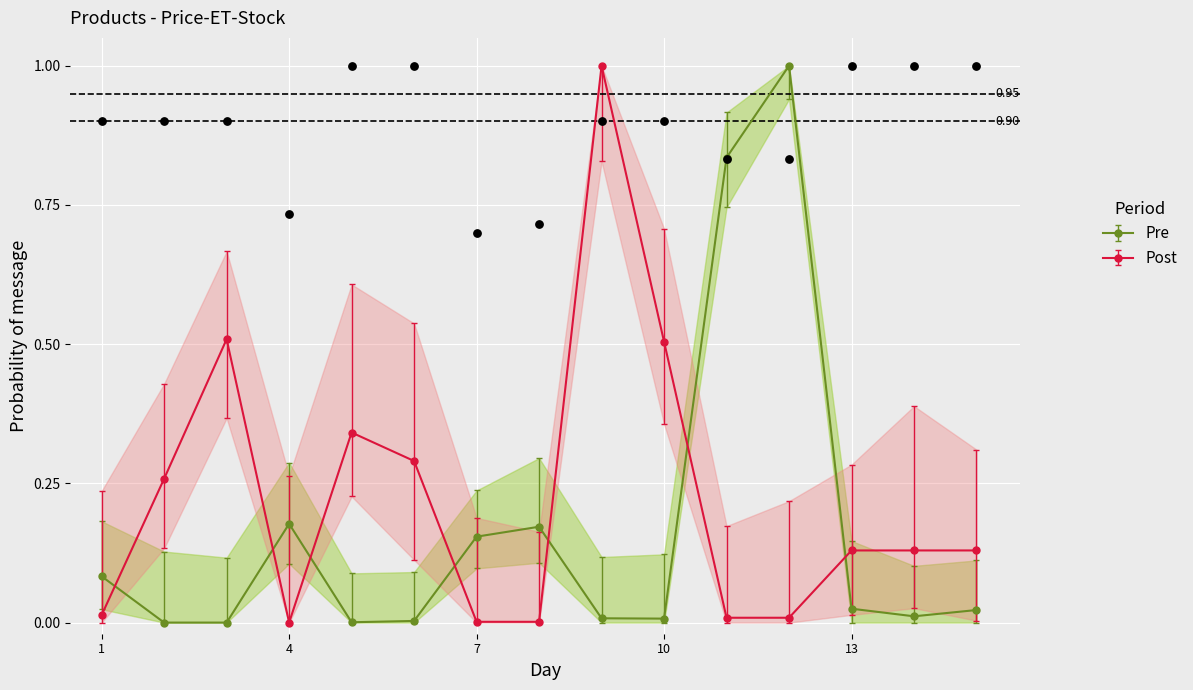

At which category does Post reach its first local valley?

4